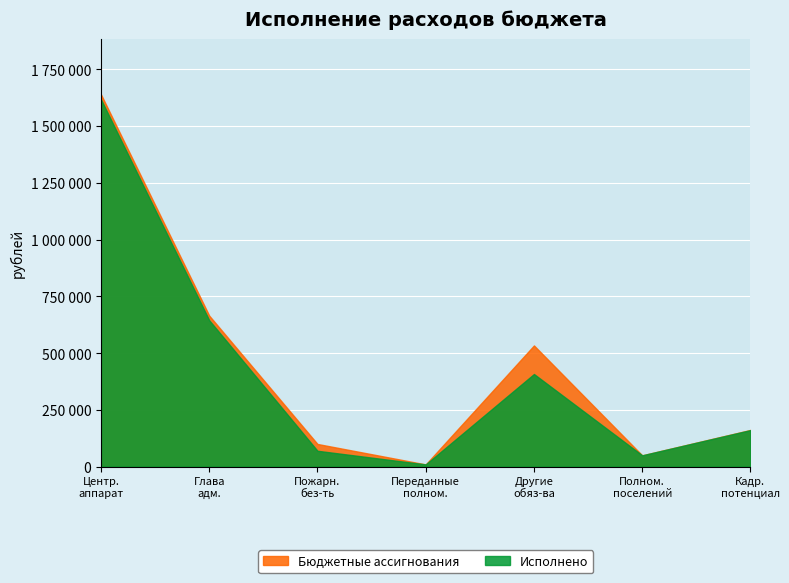

At which label is Исполнено closest to 813434?

Глава
адм.